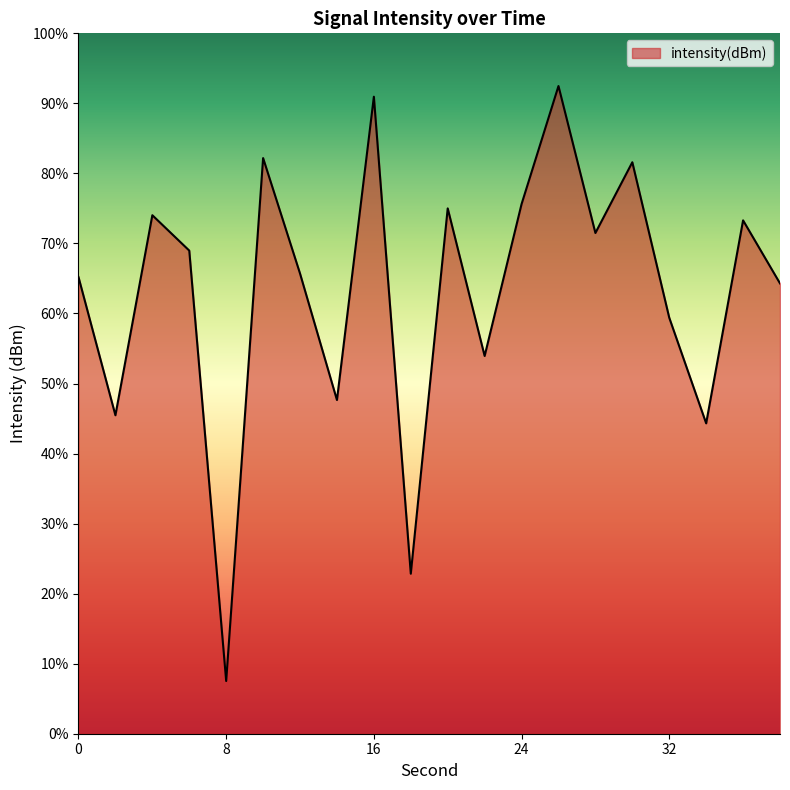

What is the sum of the values at 28 and 12?

-254.8